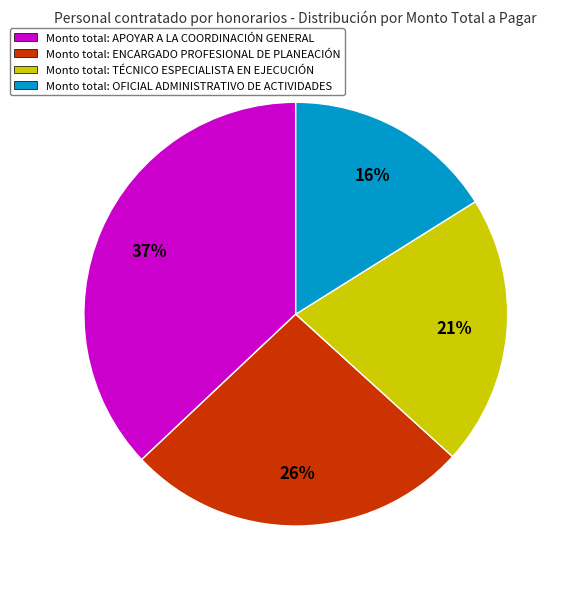

To the nearest percent, what is the average slice percentage?

25%